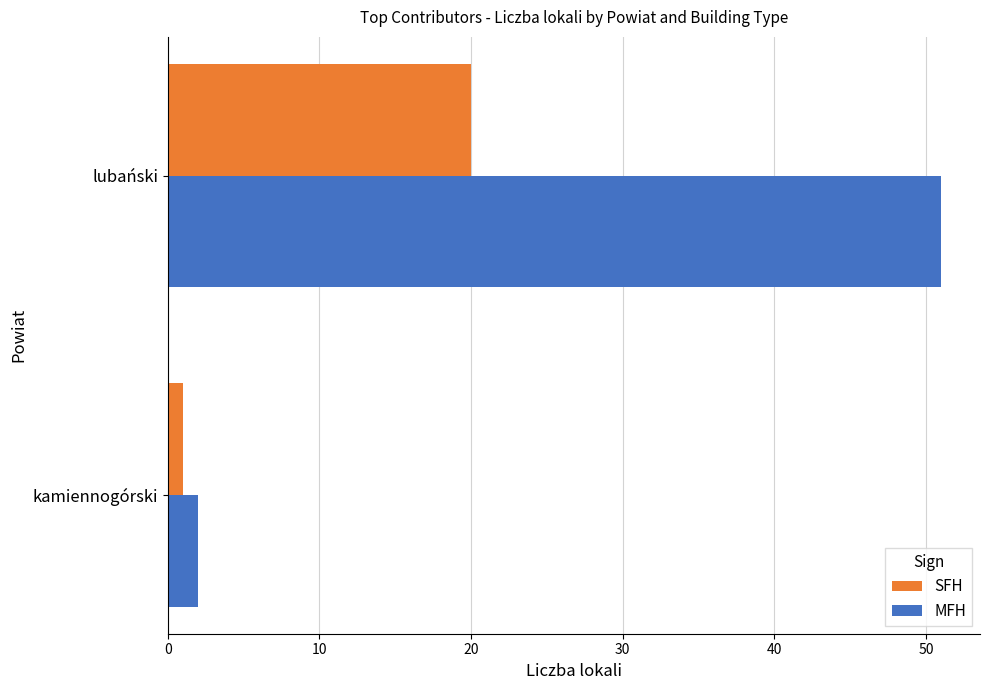

At how many categories does at least one series exceed 28?

1